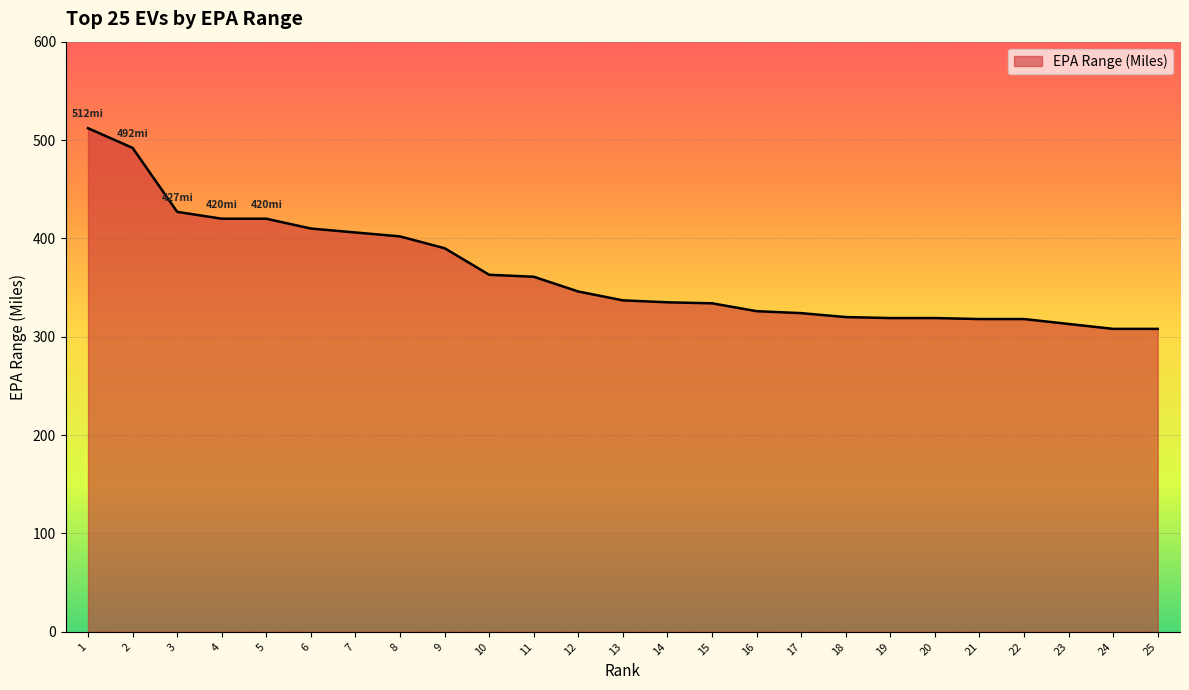

What is the greatest value displayed?

512